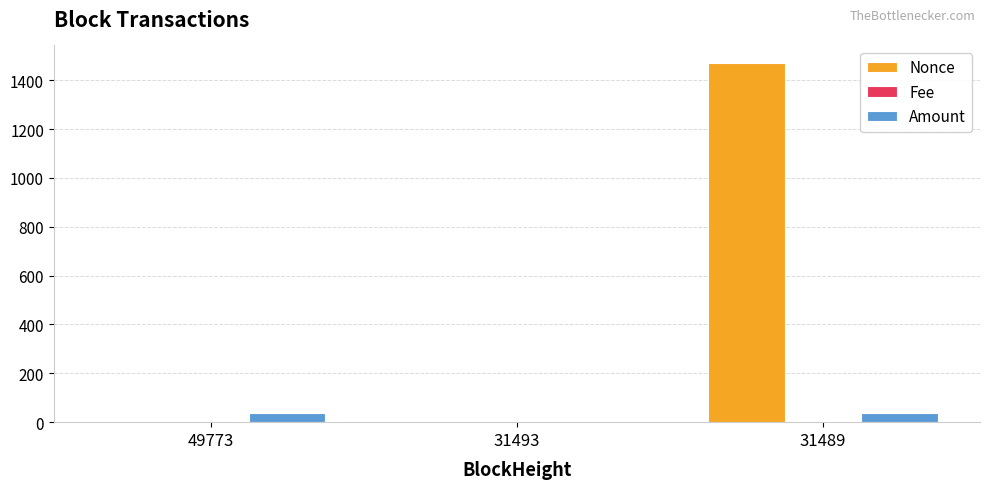

The Nonce series shows 0.0 at 31493. True or false?

True